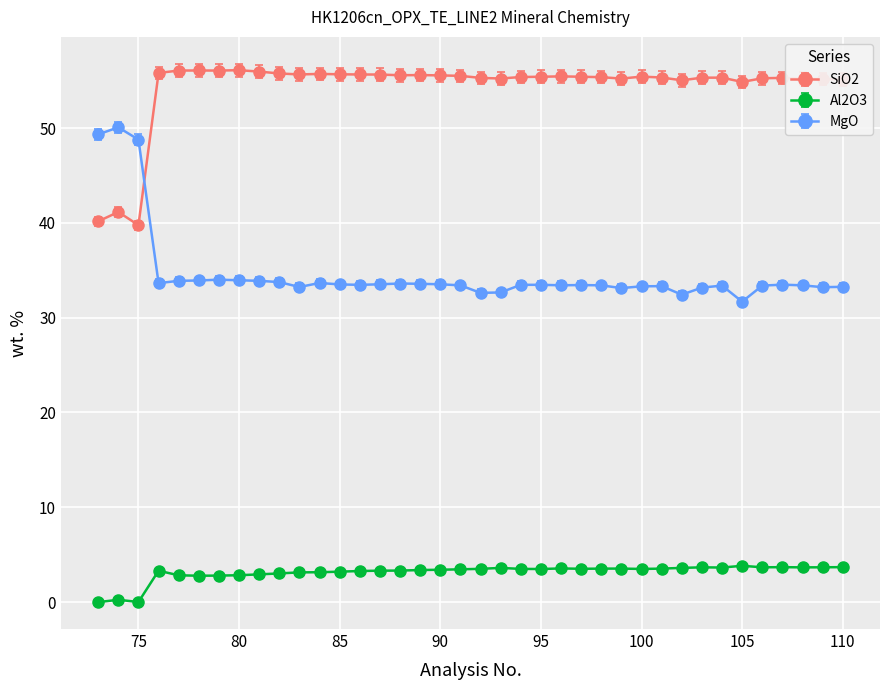

List the series in order of their overall mean, lowest first.

Al2O3, MgO, SiO2